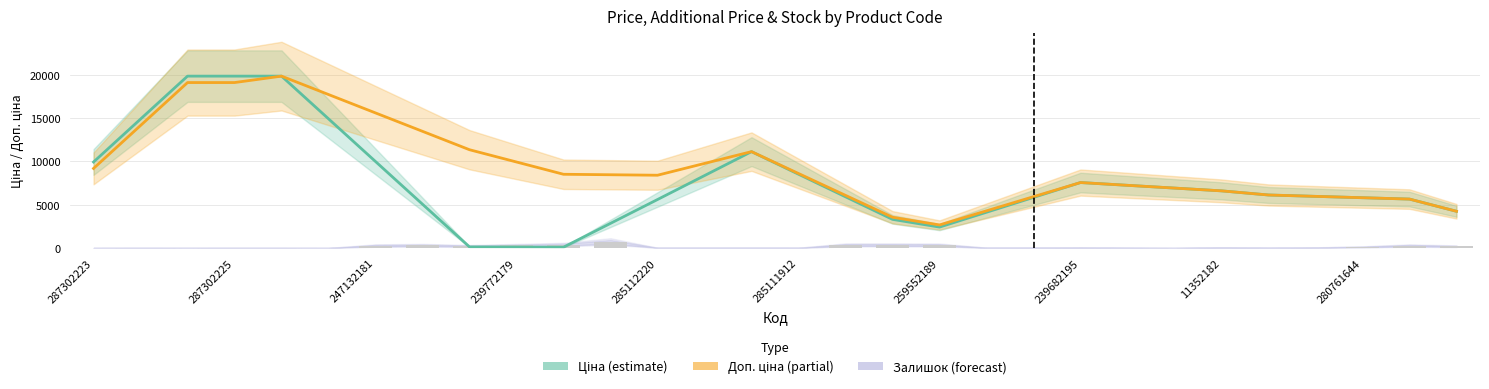

Between 13 and 20, which series saw the biggest shift?

Доп. ціна (partial)